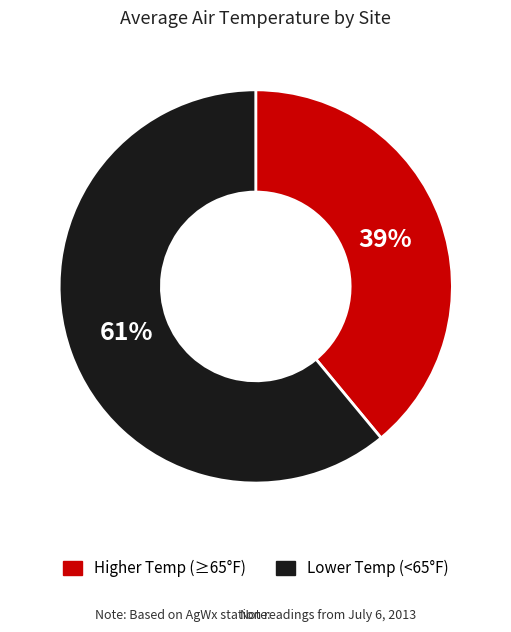

Is there a majority slice in this chart?

Yes